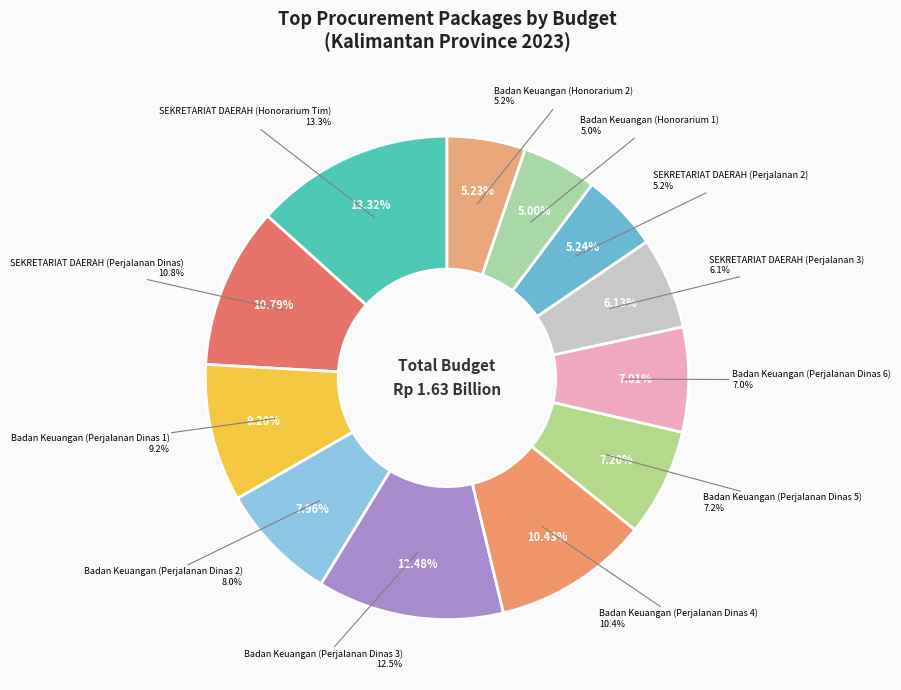

To the nearest percent, what is the difference between the Badan Keuangan (Perjalanan Dinas 4) and Badan Keuangan (Perjalanan Dinas 2) slice percentages?

2%